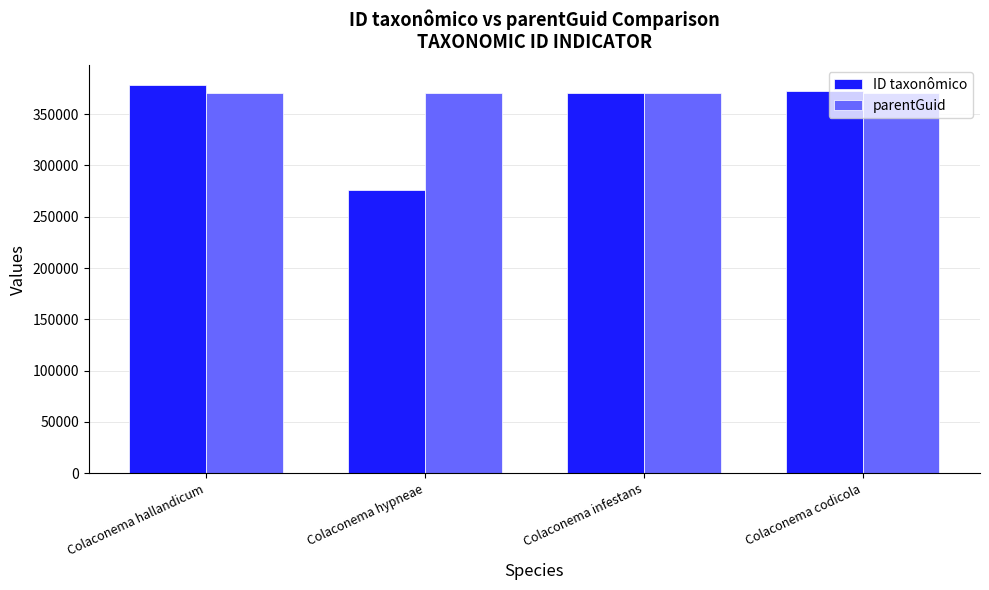

Rank the series by their average value, from highest to lowest.

parentGuid, ID taxonômico